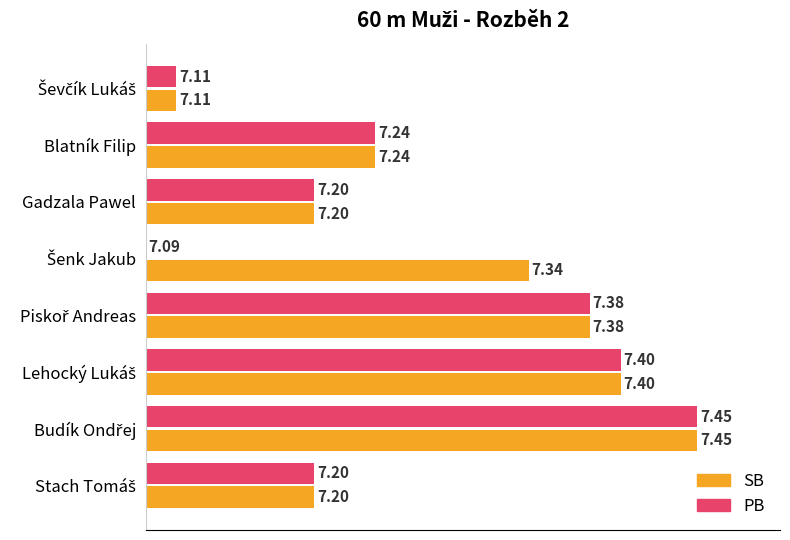

What are all the series names shown in the legend?

SB, PB